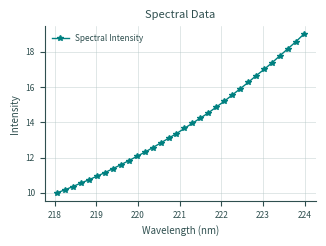

What is the average value?

13.9